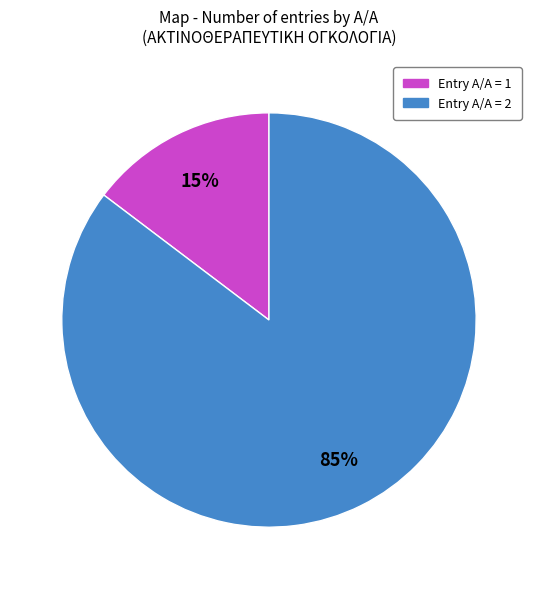

To the nearest percent, what is the average slice percentage?

50%